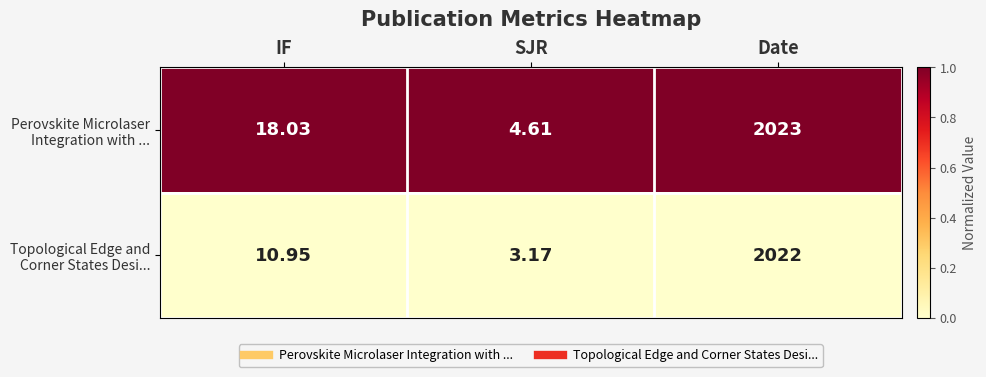

At which category is the sum across all series the highest?

Date